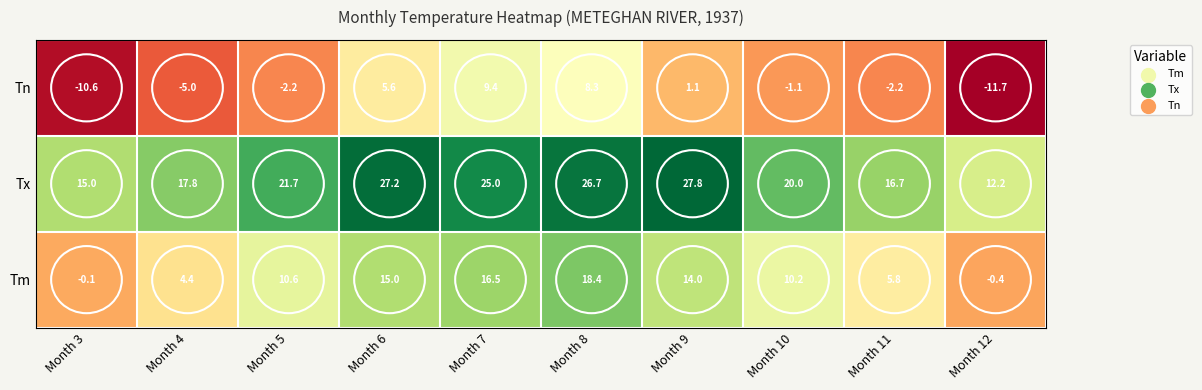

How many distinct data groups are displayed?

3